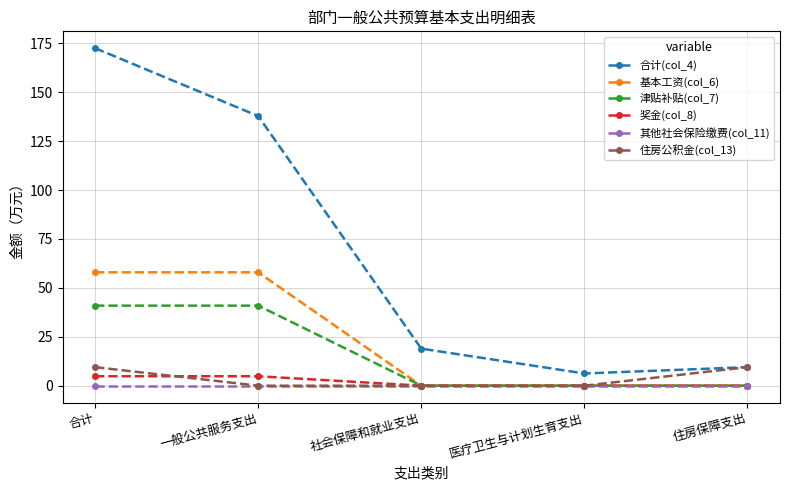

At which category is the sum across all series the highest?

合计